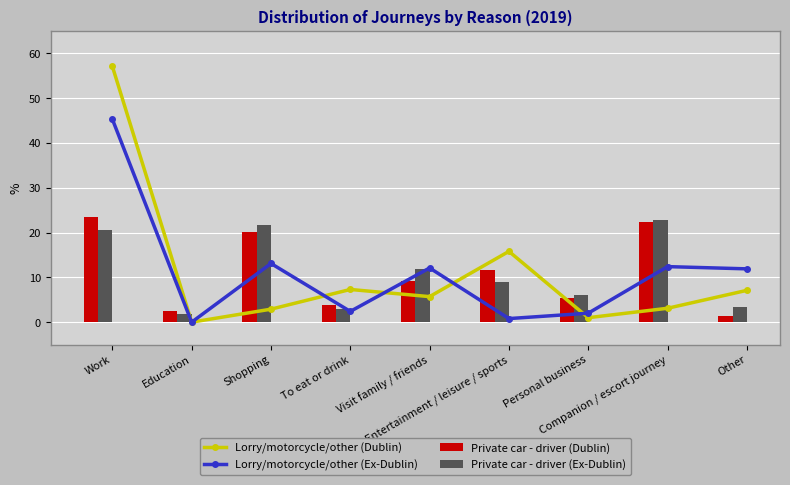

What is the value of the Lorry/motorcycle/other (Ex-Dublin) bar at the 6th from the left?

0.8